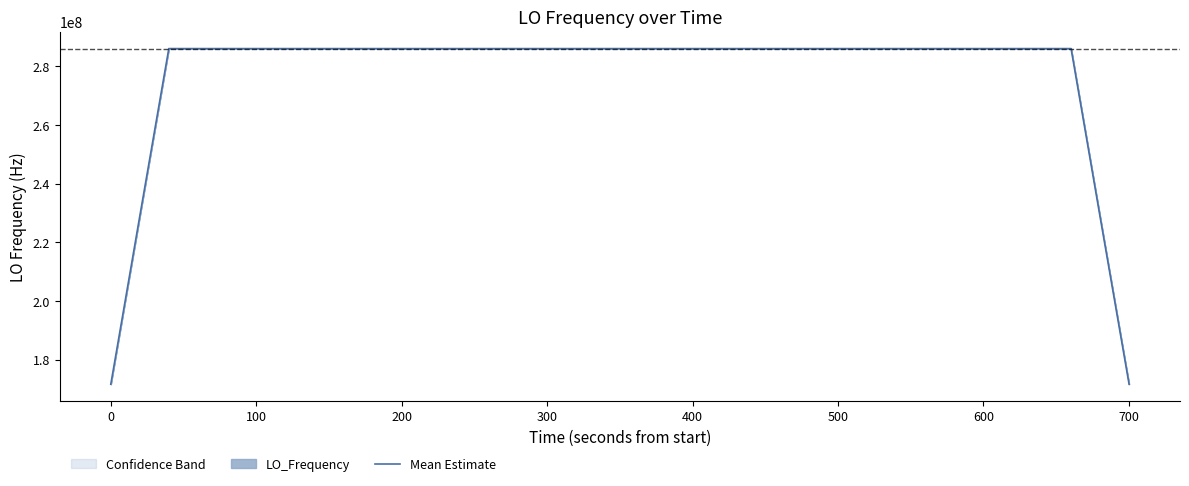

True or false: the data shows 152958404.0 at 400.

False